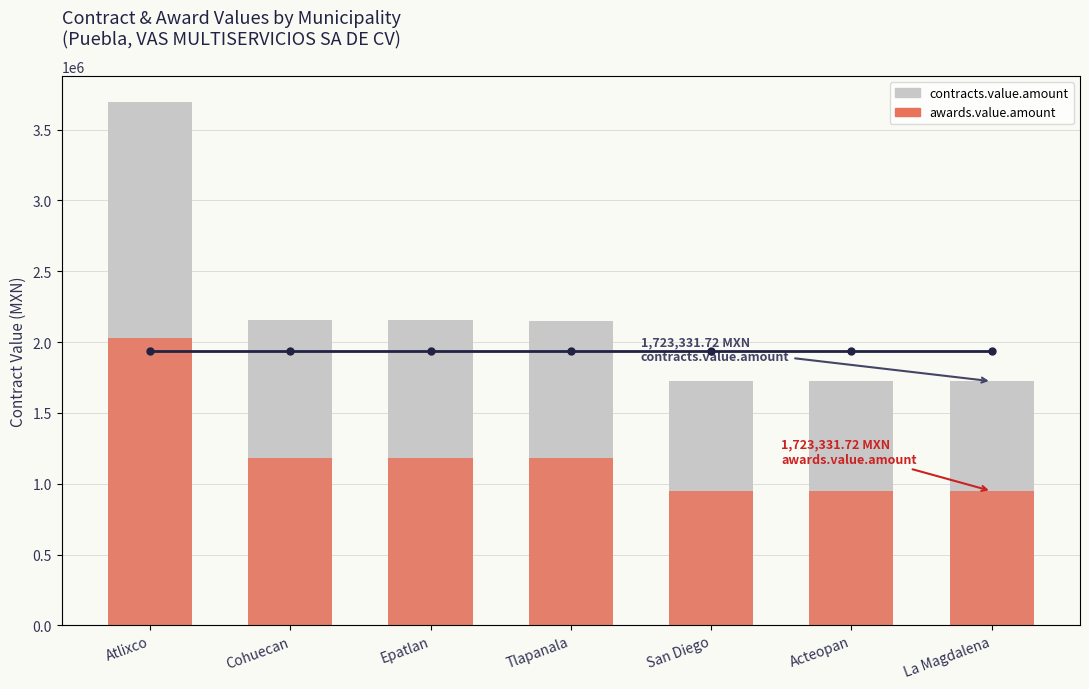

List the labels in order of awards.value.amount value, largest first.

Atlixco, Cohuecan, Epatlan, Tlapanala, San Diego, Acteopan, La Magdalena